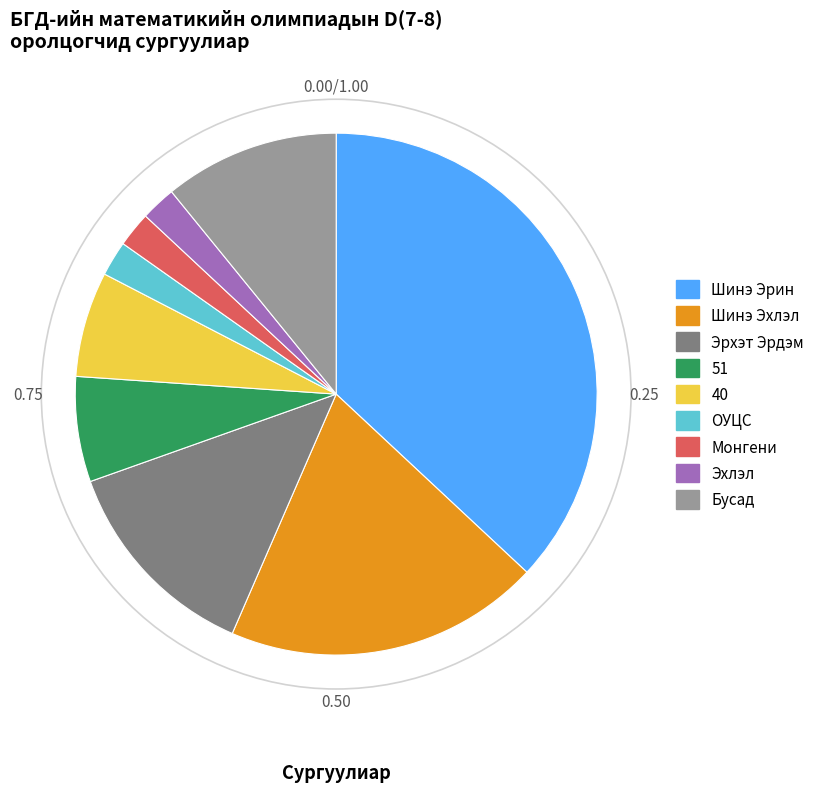

Is the sum of ОУЦС and Бусад greater than half?

No